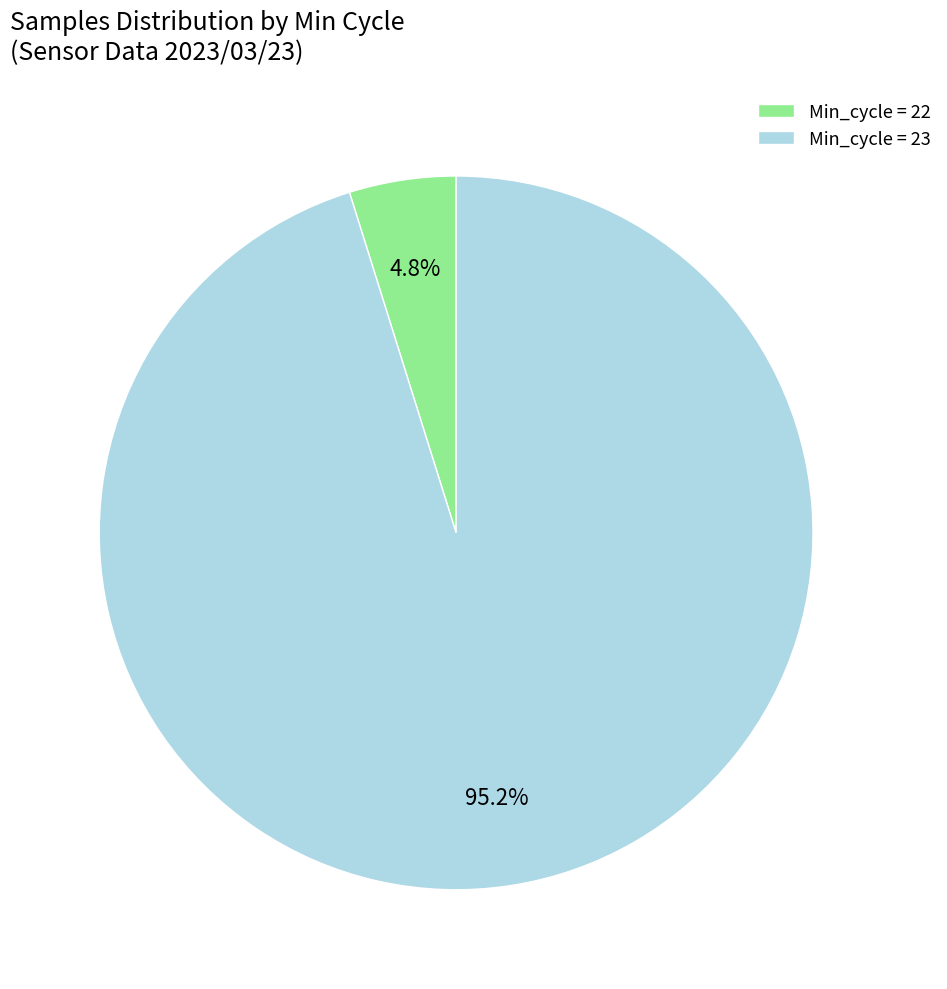

How many segments does this pie chart have?

2